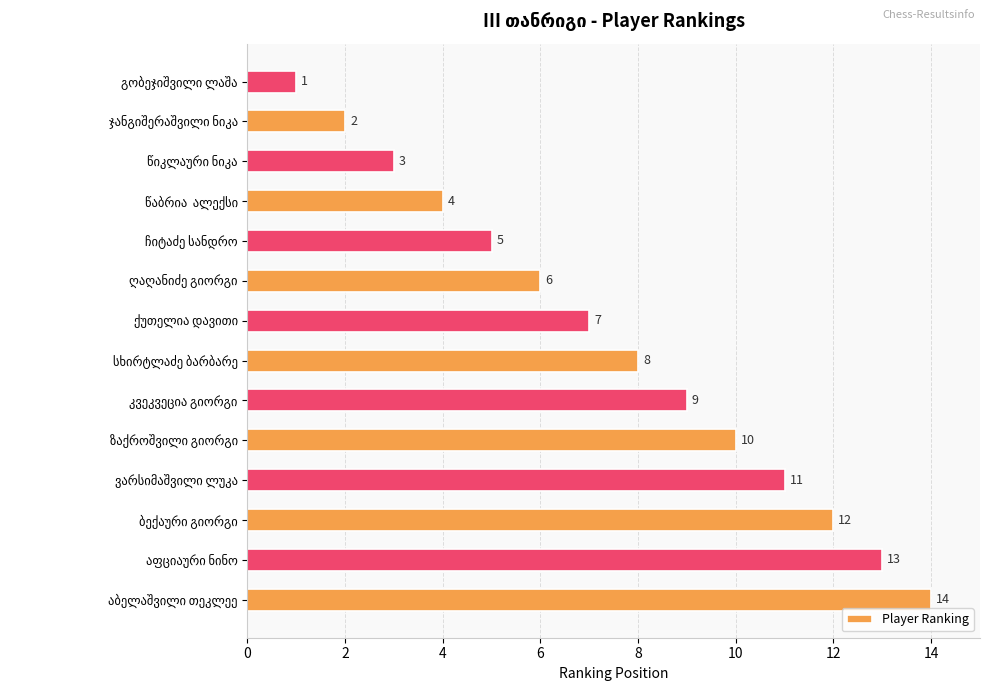

What is the difference between the maximum and minimum values?

13